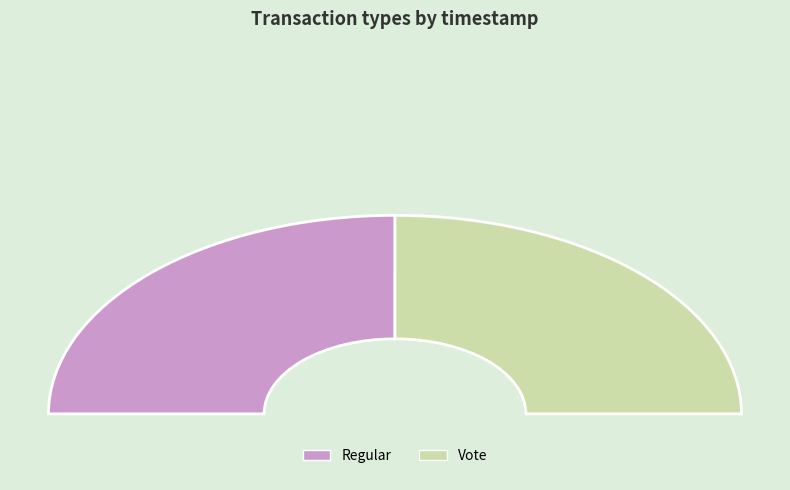

Which category has the smallest portion of the pie?

Vote